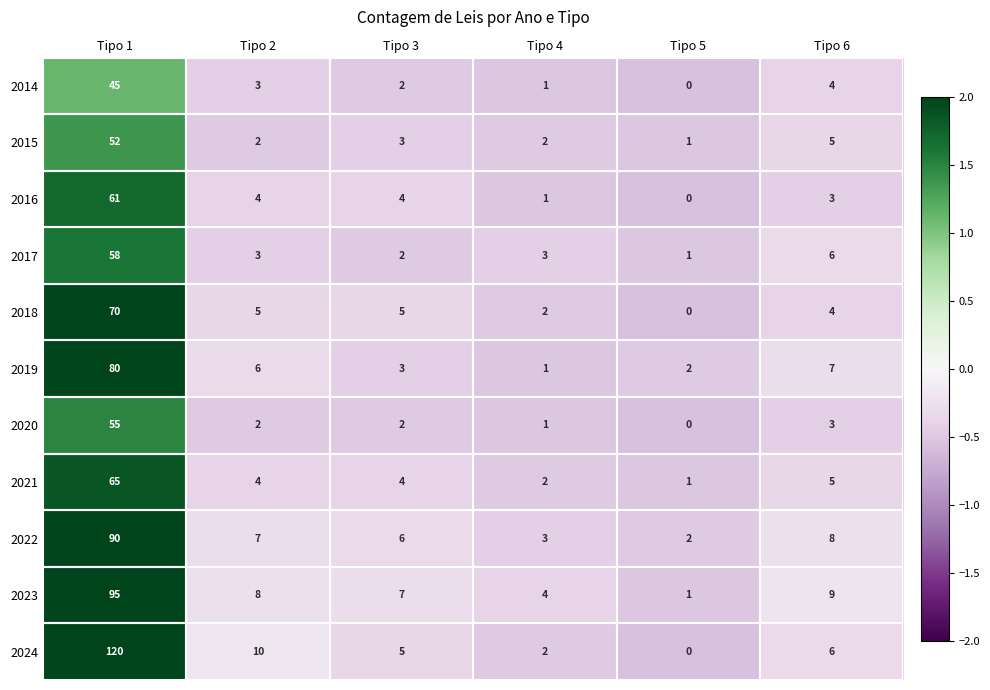

Which series has the largest total across all categories?

2024